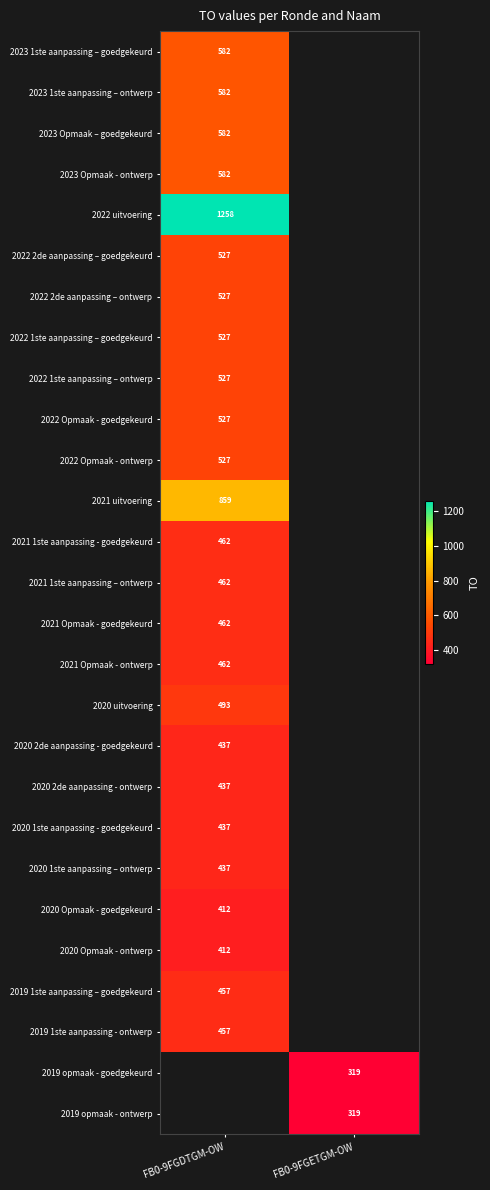

True or false: 2021 1ste aanpassing - goedgekeurd has a value of 462 at FB0-9FGDTGM-OW.

True